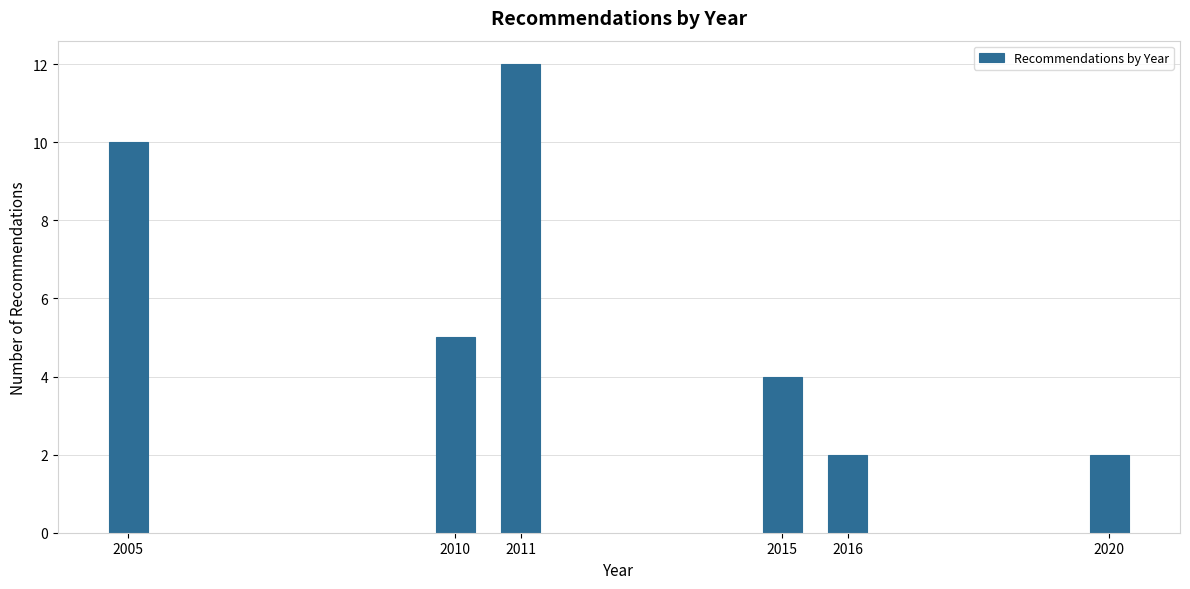

Reading right to left, extract all data points from this chart.

2	2	4	12	5	10